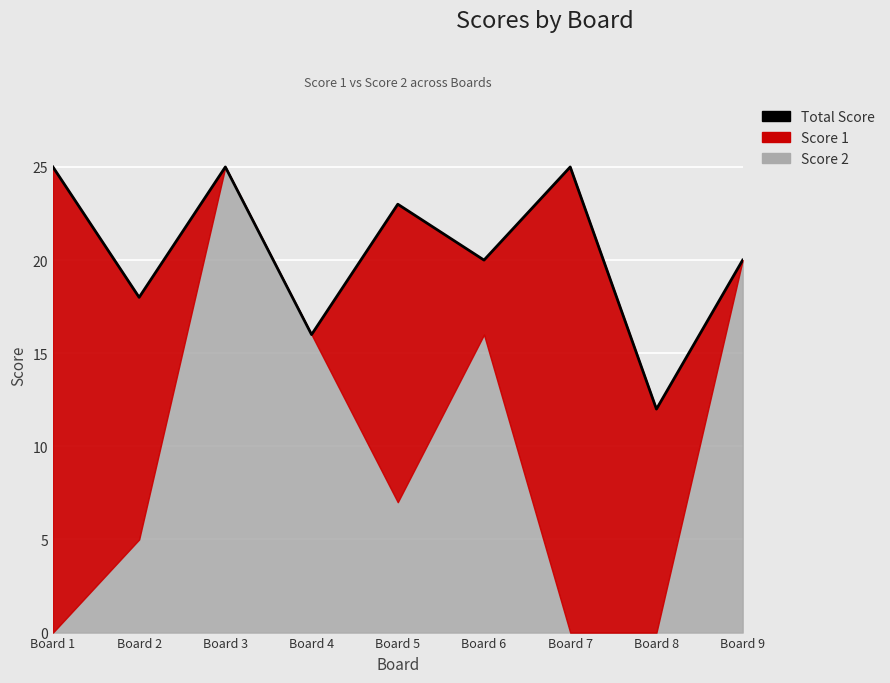

What is the maximum value shown in the chart?

25